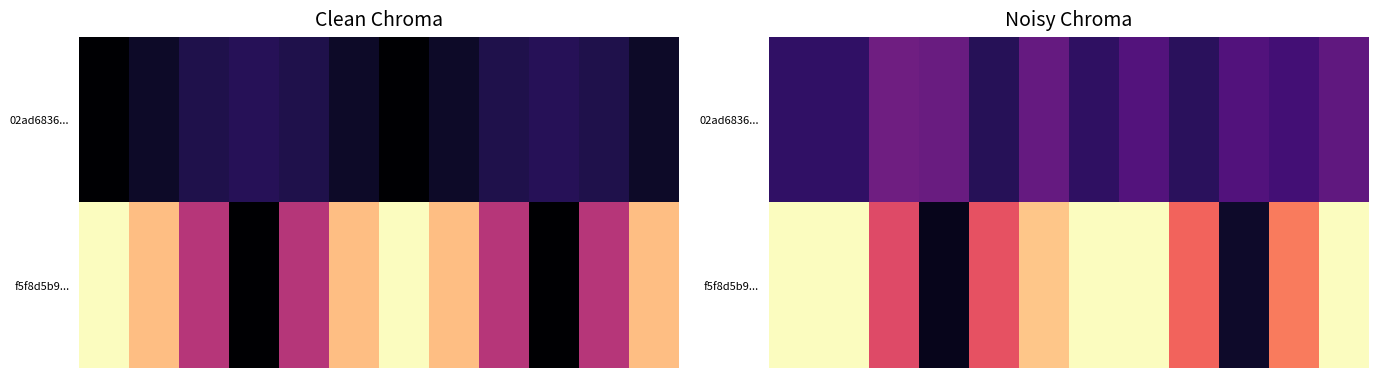

Which series has the largest range (max minus min)?

f5f8d5b9...